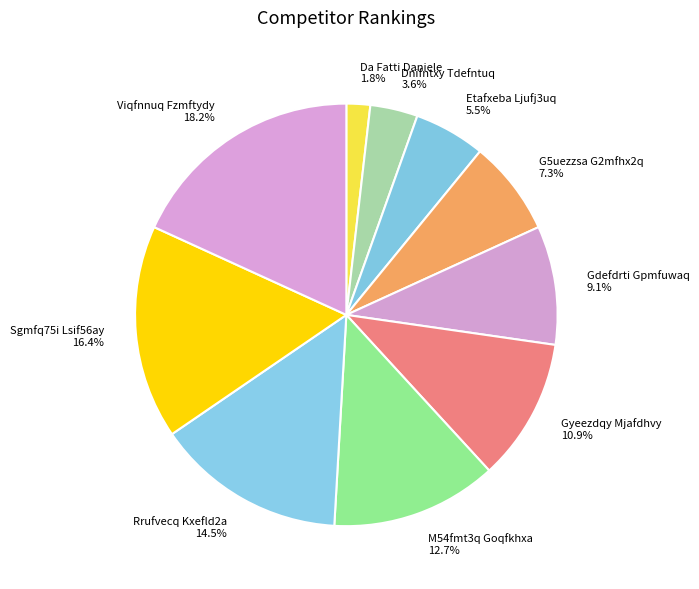

Approximately how many times larger is the value at Gdefdrti Gpmfuwaq compared to Dnifntxy Tdefntuq?

2.5